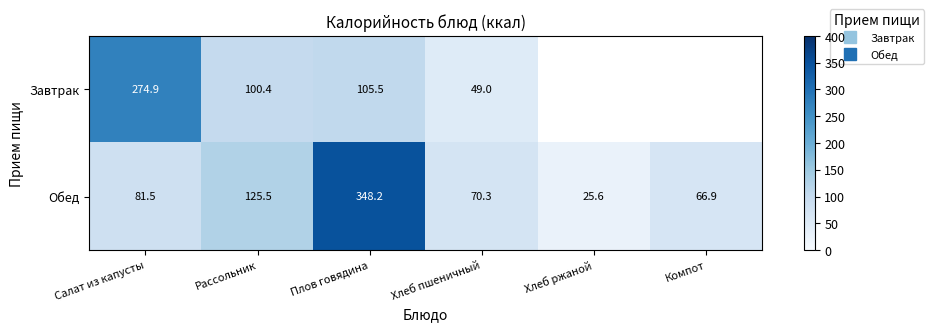

Is the value of Завтрак at Рассольник greater than the value of Обед at Рассольник?

No